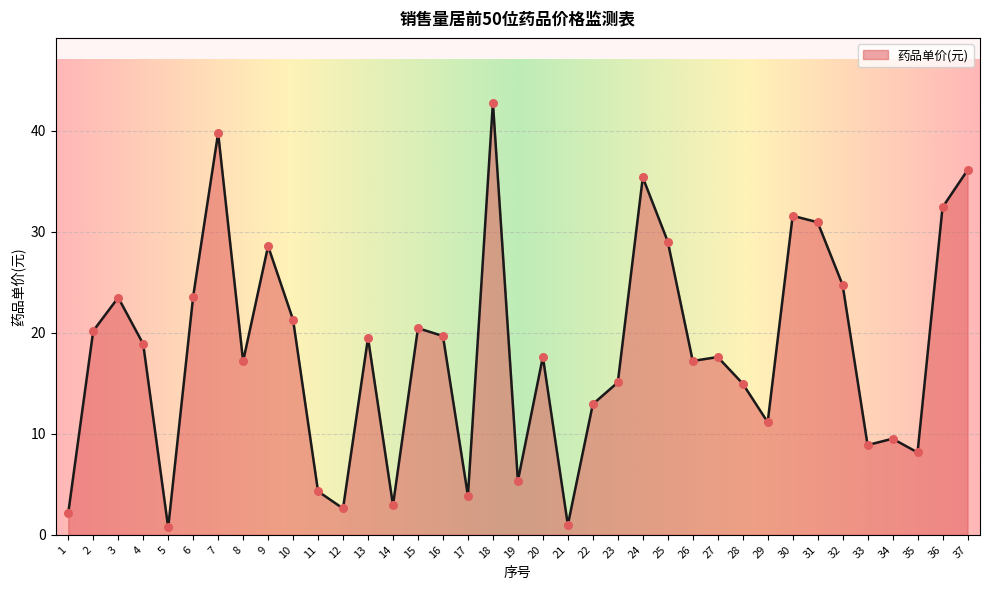

Which has a higher value, 37 or 7?

7